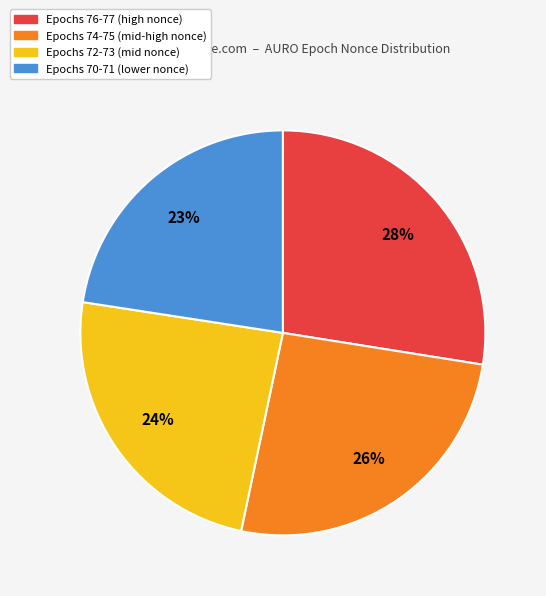

Does any single category account for the majority?

No